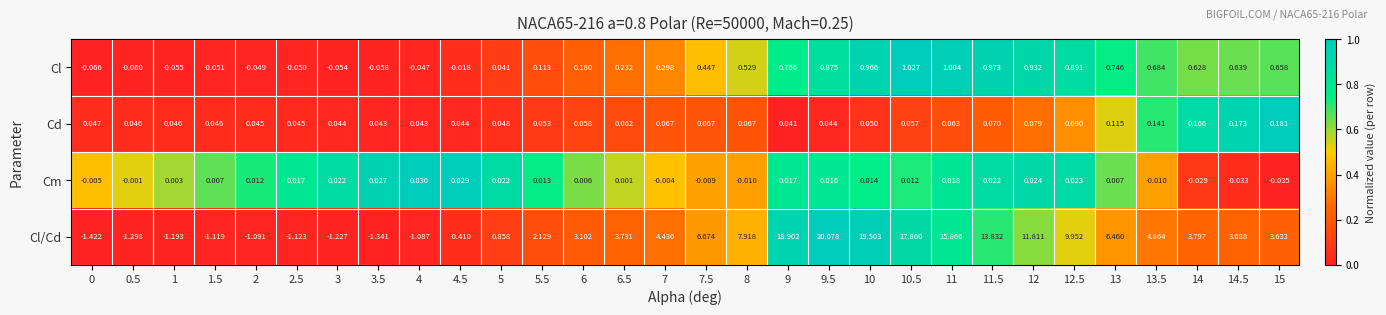

Which series has the widest spread of values?

Cl/Cd